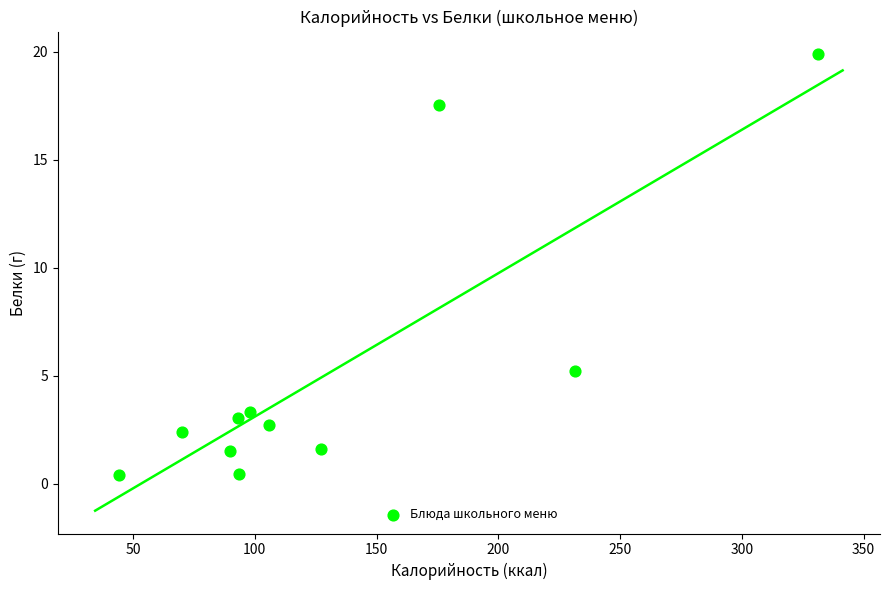

What Y value in the scatter plot is closest to 10?

5.2